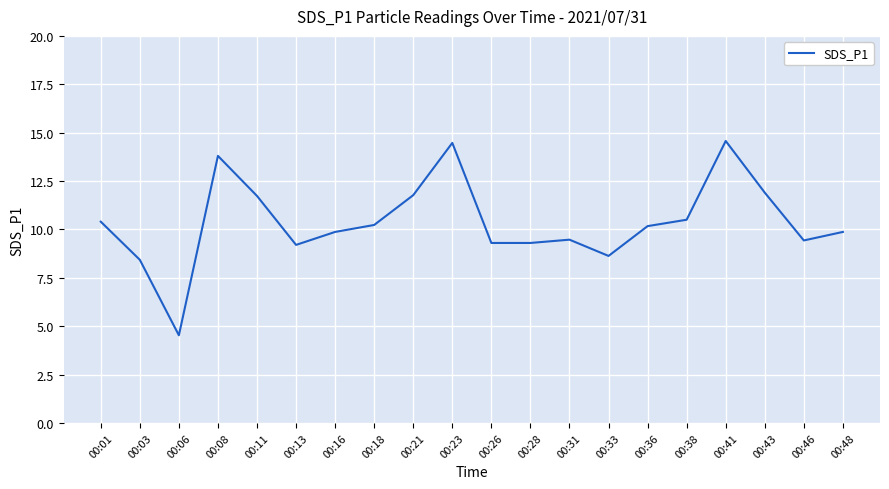

True or false: the data shows 7.4 at 00:06.

False